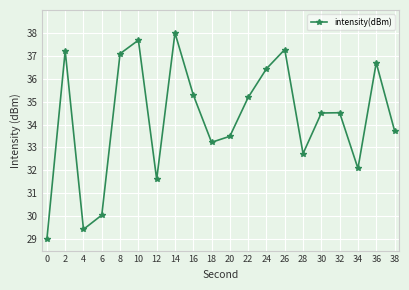

What is the difference between the maximum and minimum values?

9.0